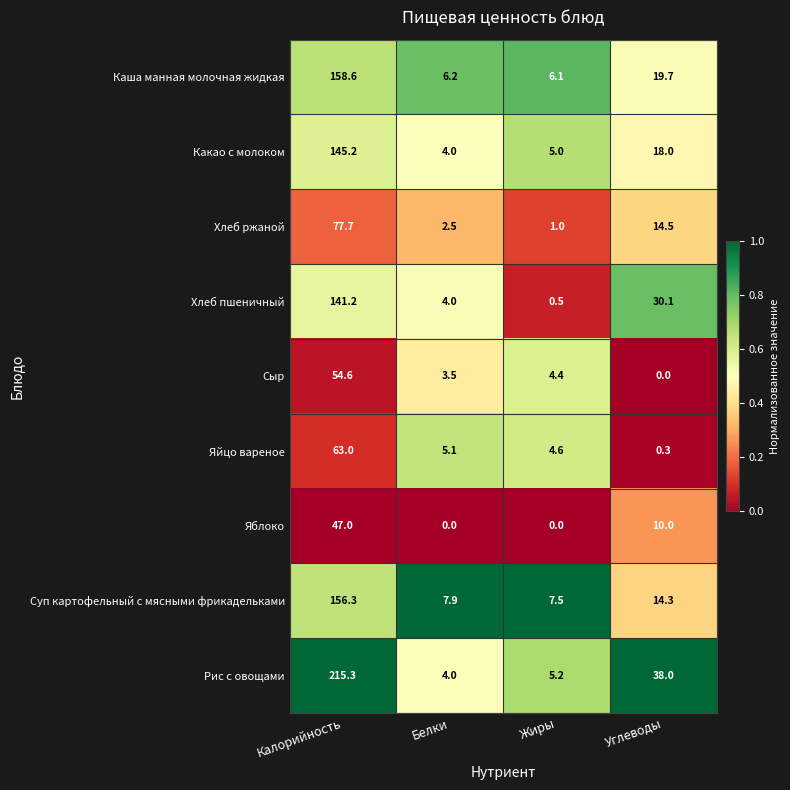

What is the spread (max minus min) of values at Жиры?

7.5